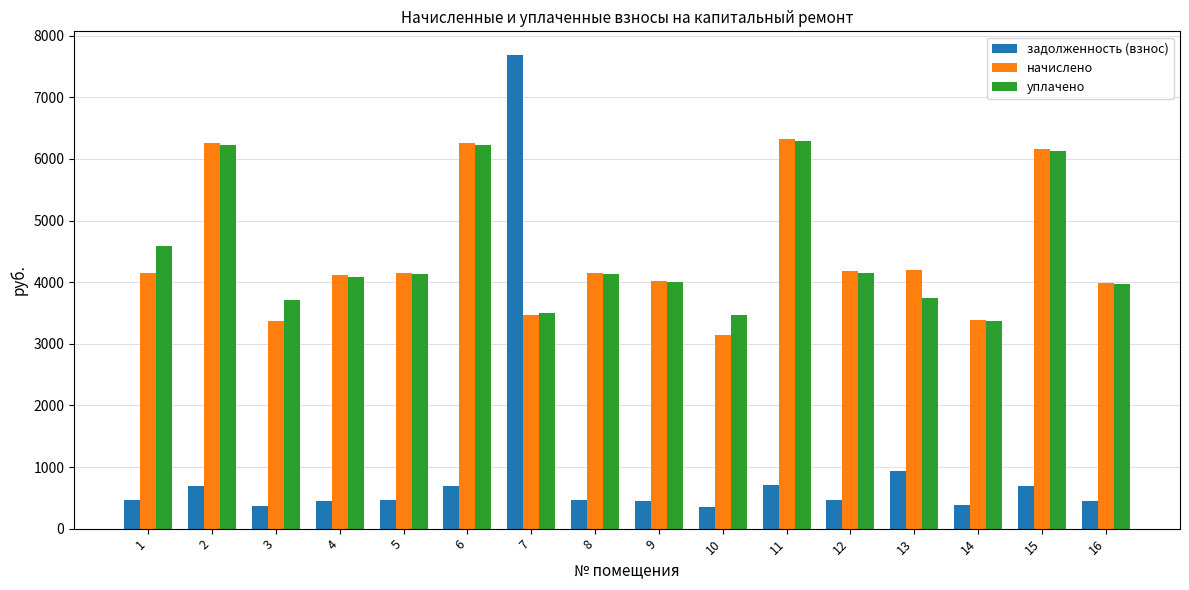

What is the sum of the начислено values at 10 and 3?

6519.2